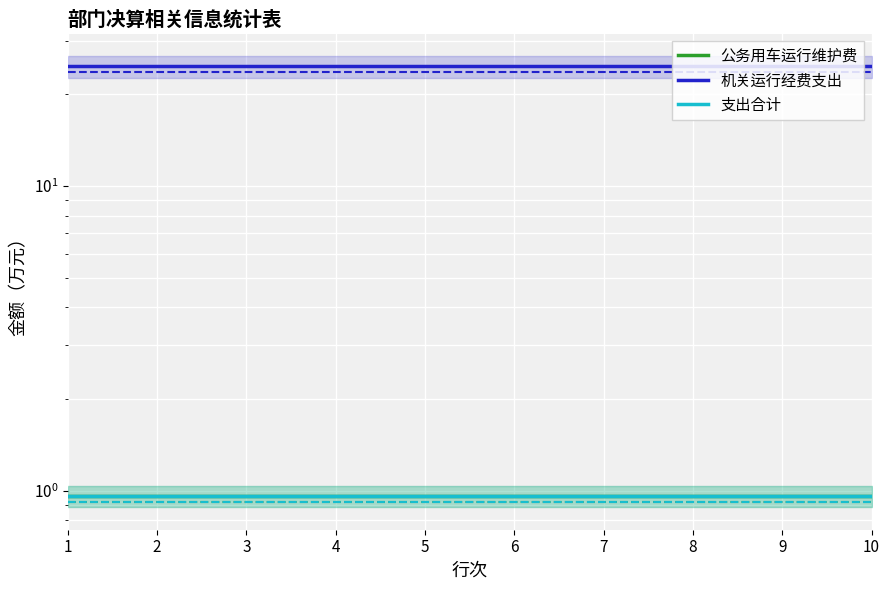

List the labels in order of 机关运行经费支出 value, smallest first.

1, 2, 3, 4, 5, 6, 7, 8, 9, 10